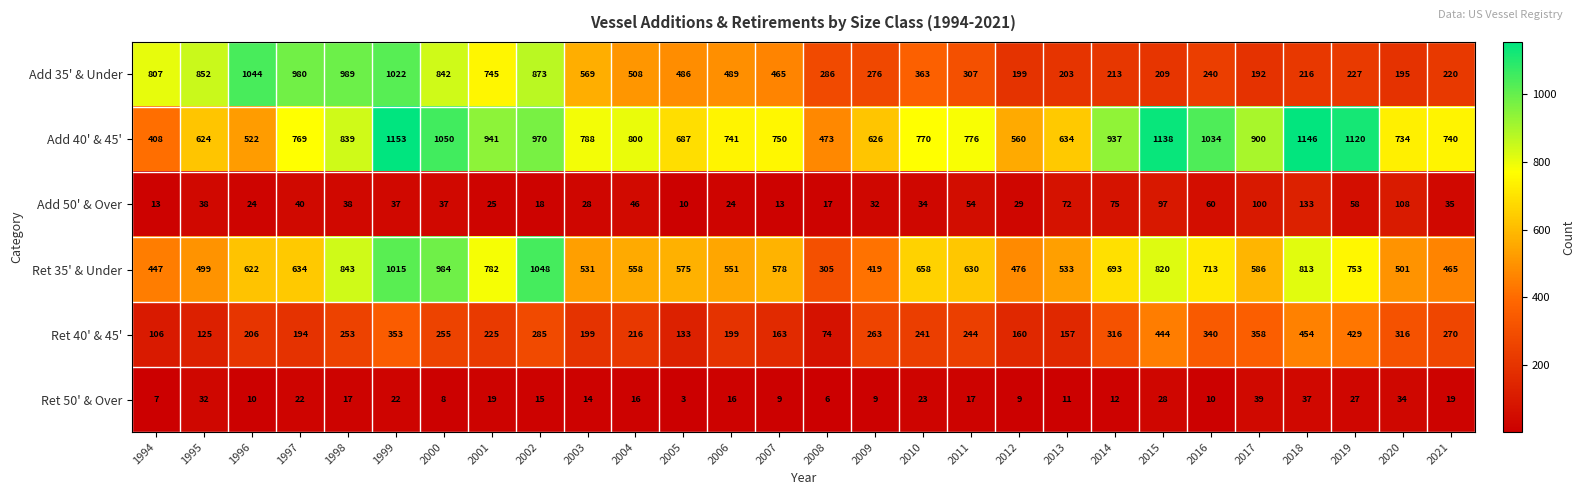

What is the total value across all series at 1994?

1788